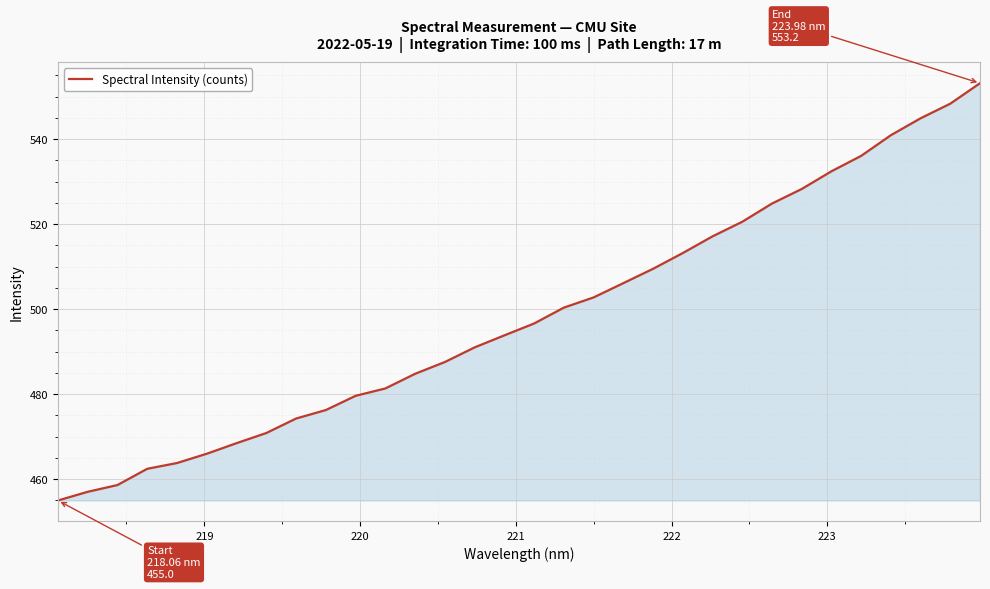

What is the greatest value displayed?

553.2